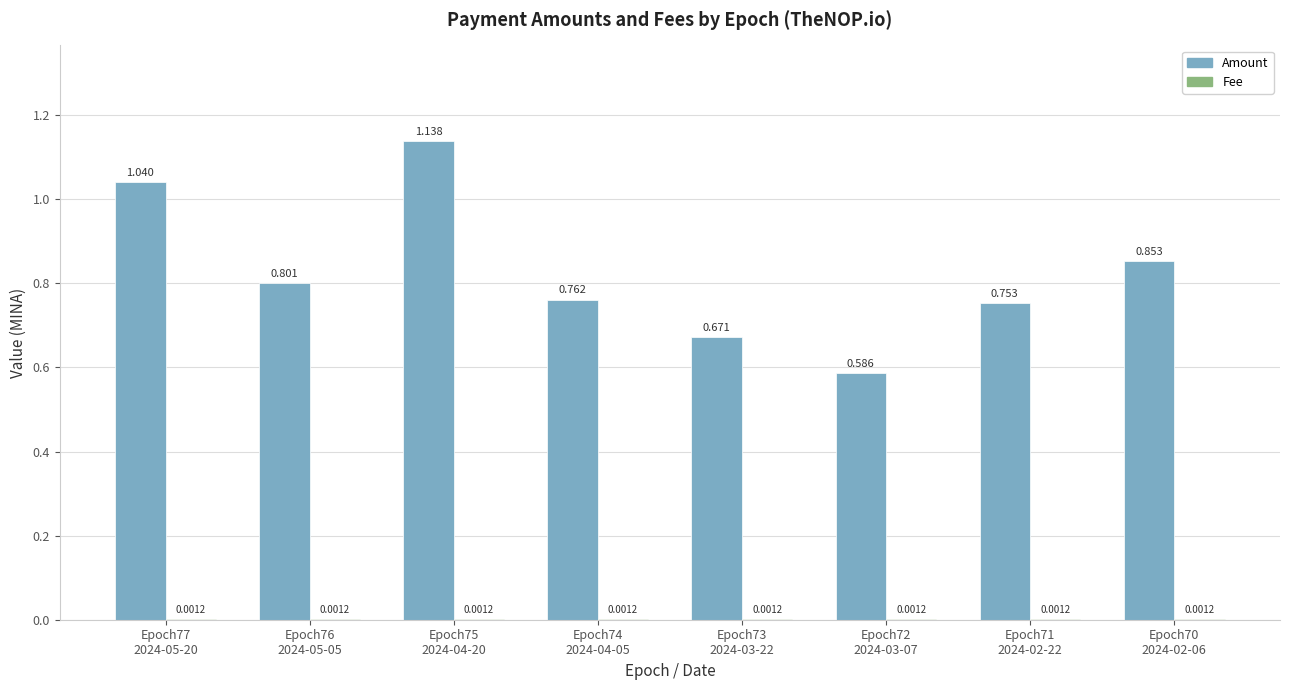

How many groups of bars are there?

8